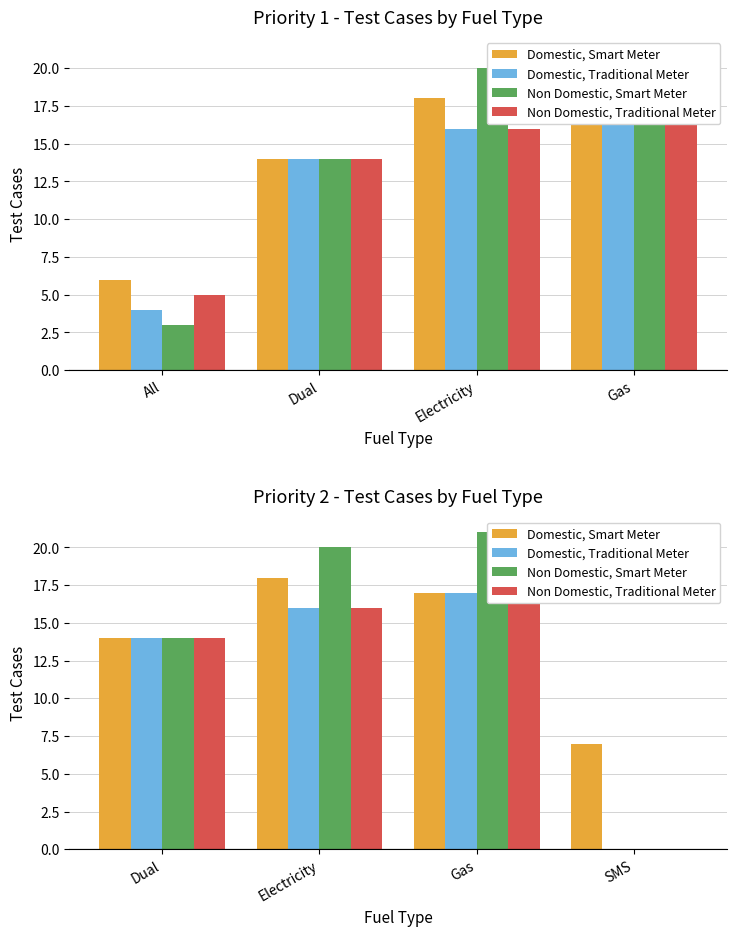

Where is Domestic, Traditional Meter nearest to the value 8?

Dual